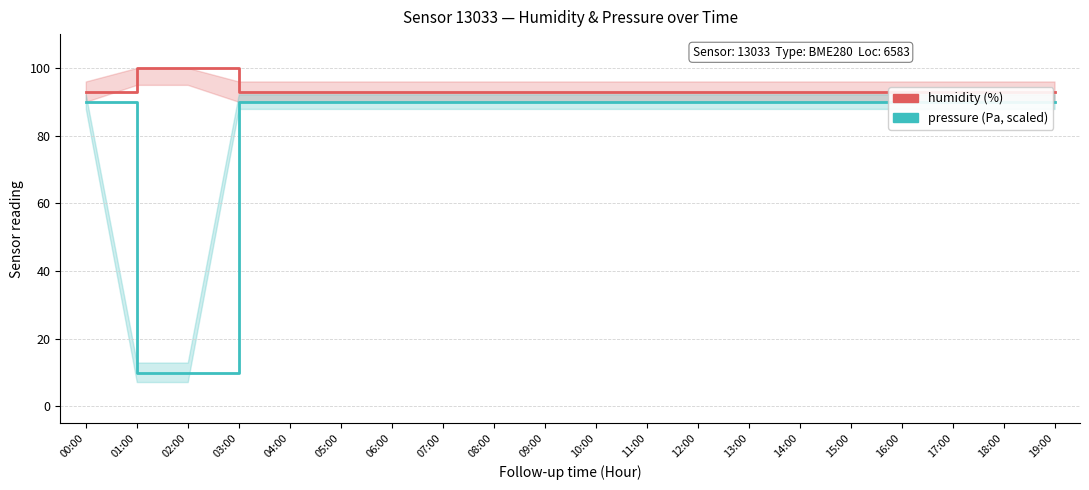

At which label does humidity reach its minimum?

00:00